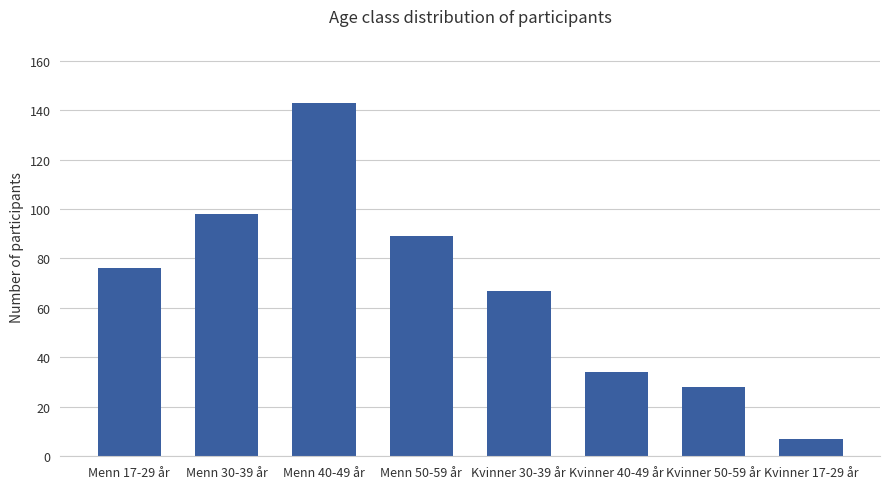

Reading left to right, what are all the values shown in this chart?

Menn 17-29 år=76	Menn 30-39 år=98	Menn 40-49 år=143	Menn 50-59 år=89	Kvinner 30-39 år=67	Kvinner 40-49 år=34	Kvinner 50-59 år=28	Kvinner 17-29 år=7